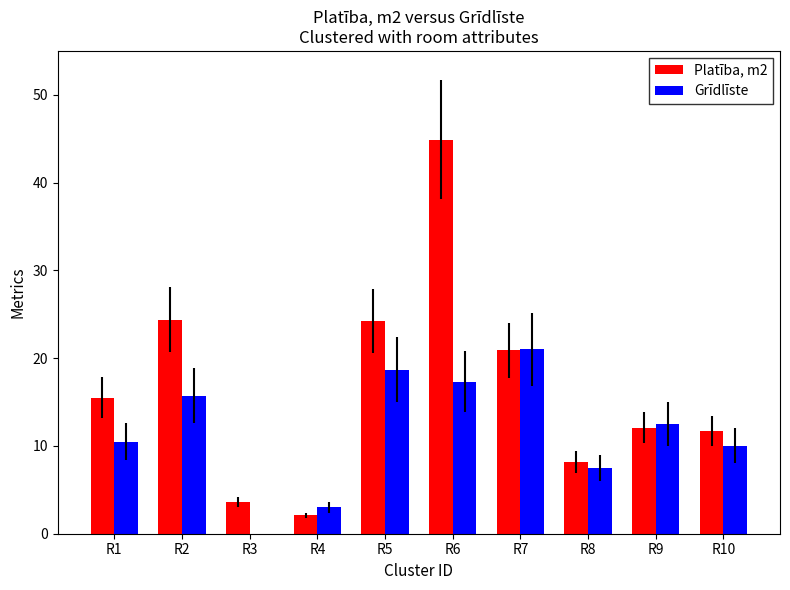

Which category has the highest value in the Grīdlīste series?

R7